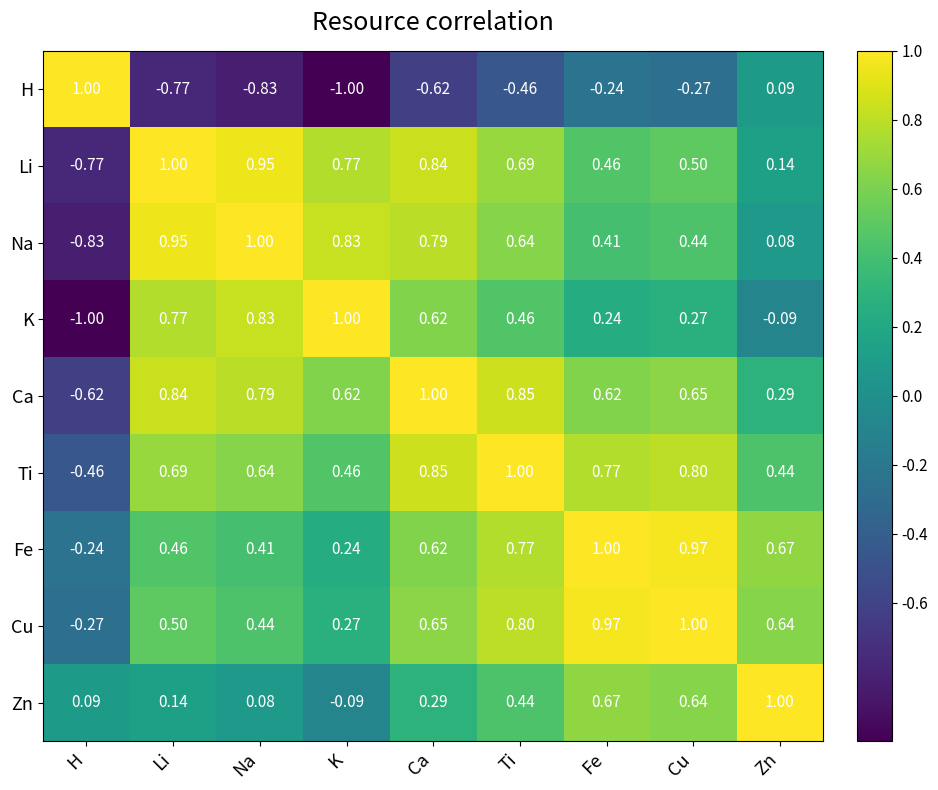

Rank the series at Fe from lowest to highest value.

H, K, Na, Li, Ca, Zn, Ti, Cu, Fe